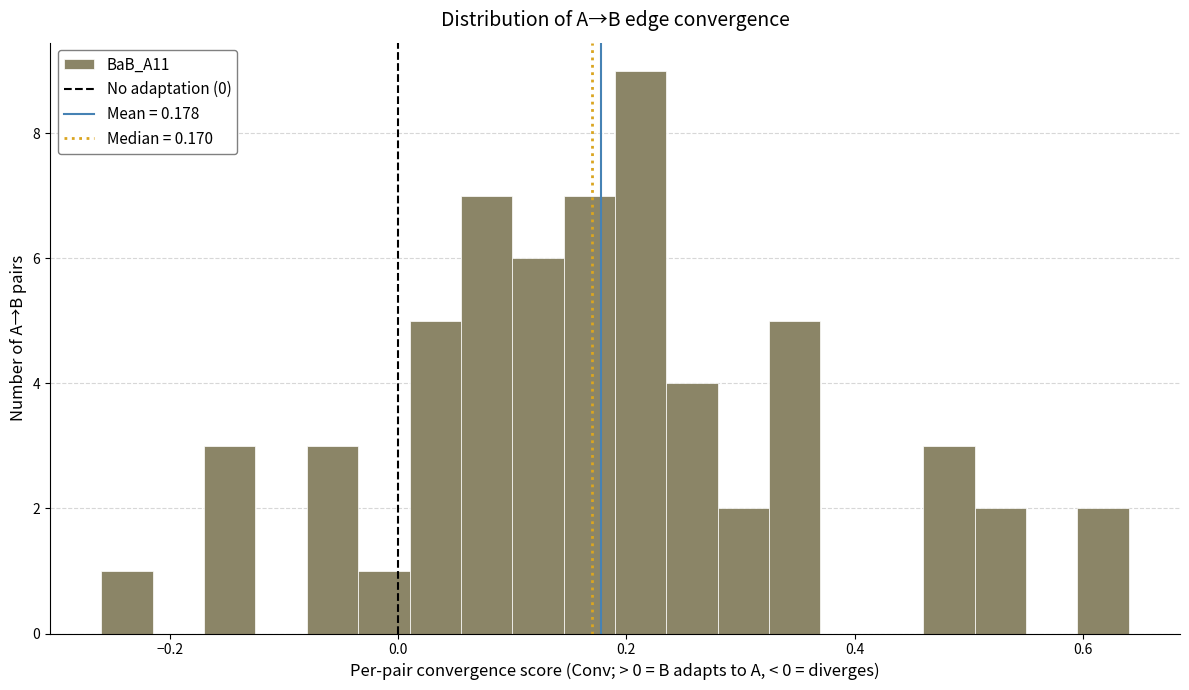

Around what value on the x-axis is the tallest bar? Give the approximate position of its centre, as read against the axis.

0.22